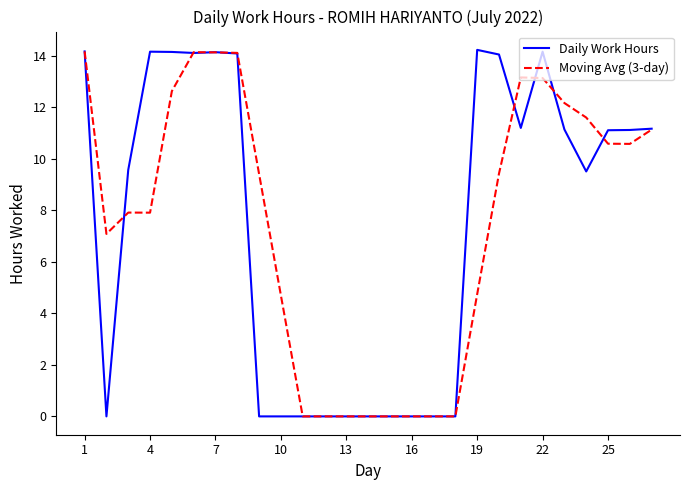

Which series has the largest range (max minus min)?

Daily Work Hours